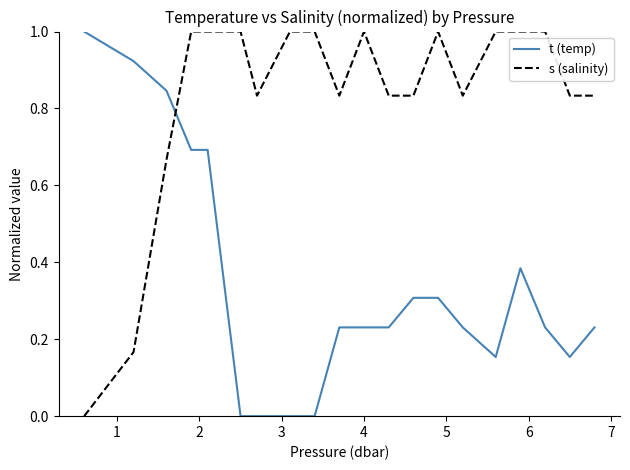

What is the highest value of the t (temp) series?

1.0